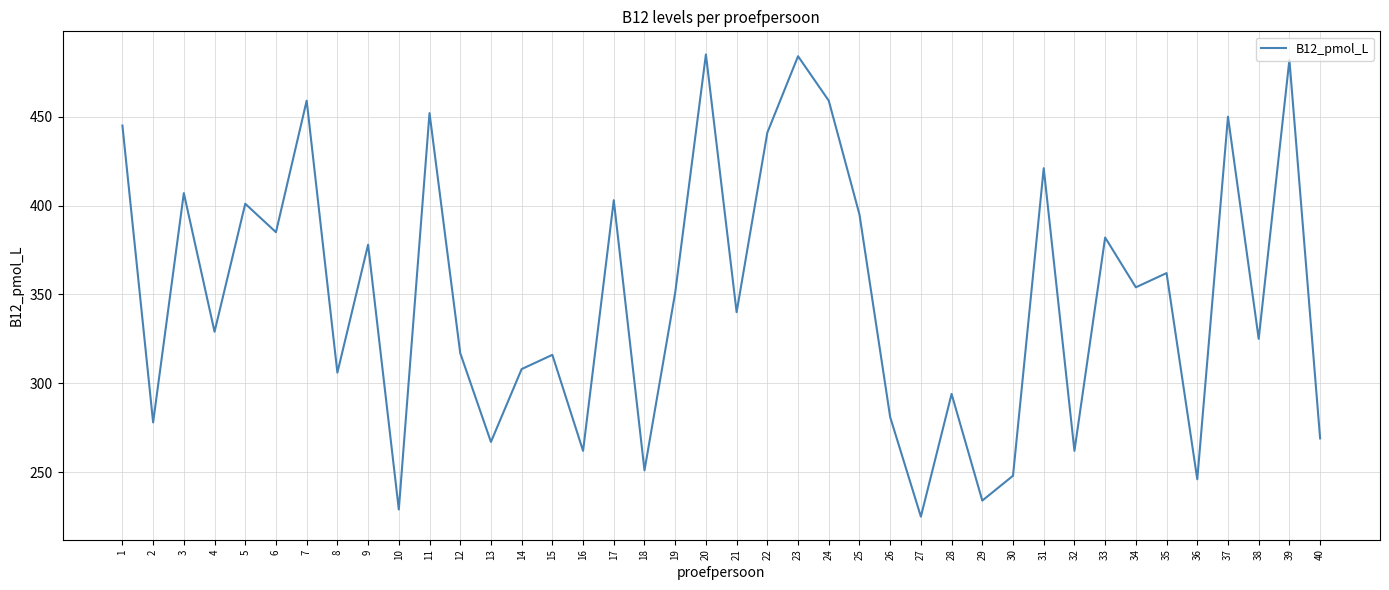

At which category does the data reach its first local valley?

2